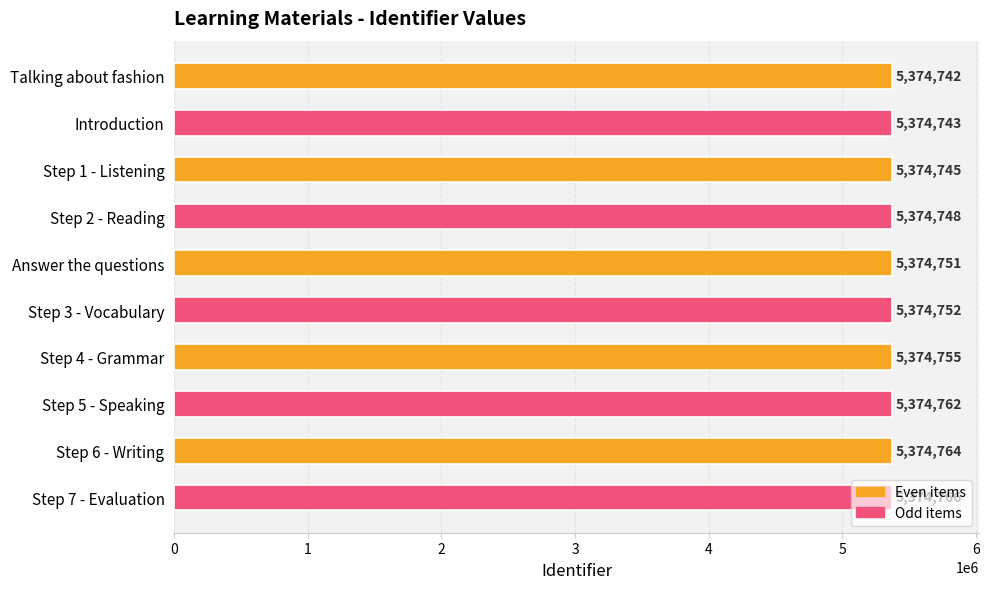

What is the ratio of the value at Answer the questions to the value at Talking about fashion?

1.0